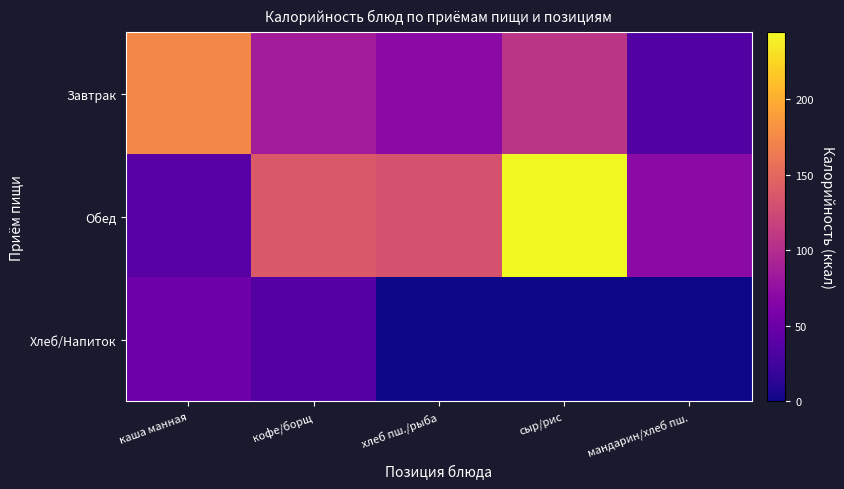

Which series has the largest range (max minus min)?

Обед